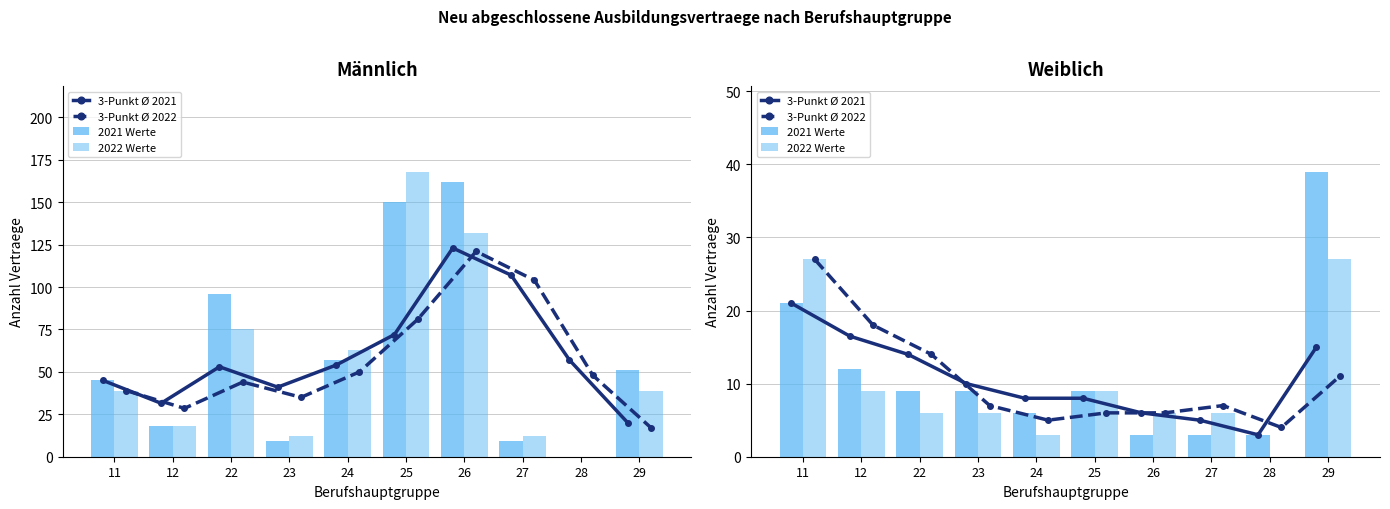

Which series changed the most between 27 and 29?

2021 Werte